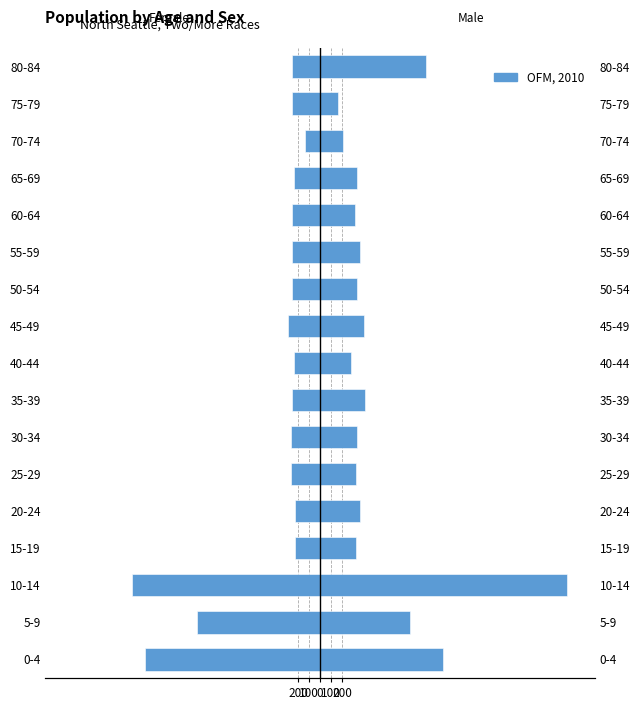

Between 40-44 and 20-24, which is larger?

20-24